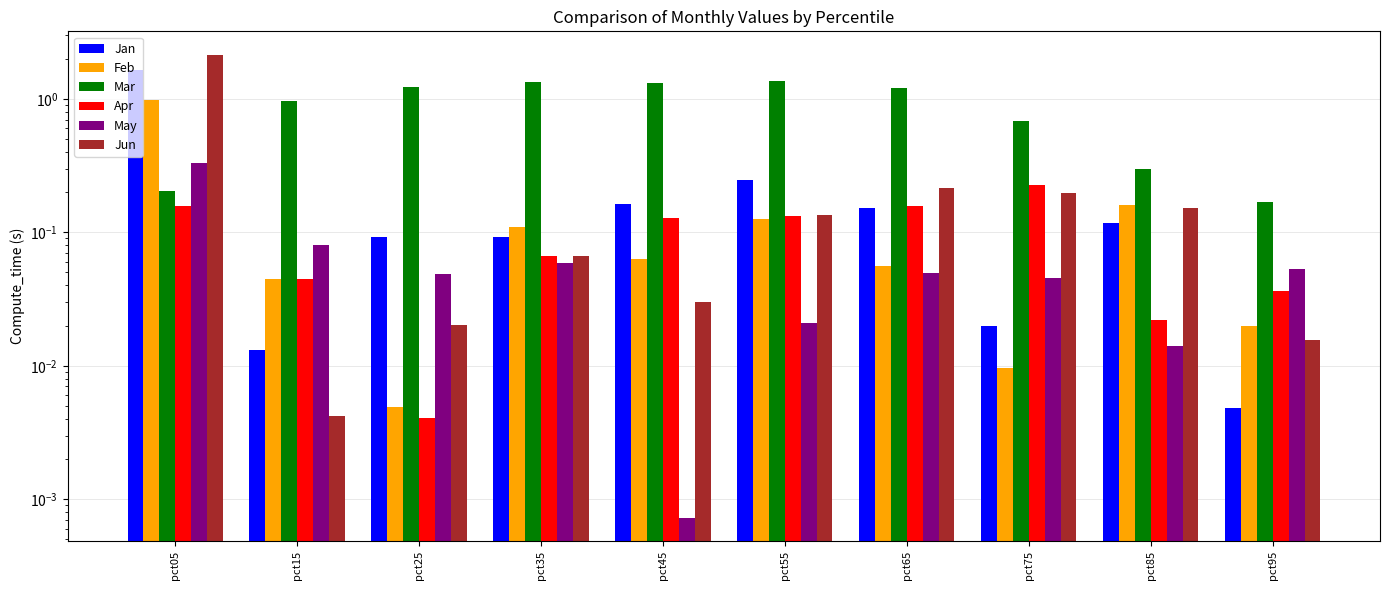

List the series in order of their peak value, highest first.

Jun, Jan, Mar, Feb, May, Apr